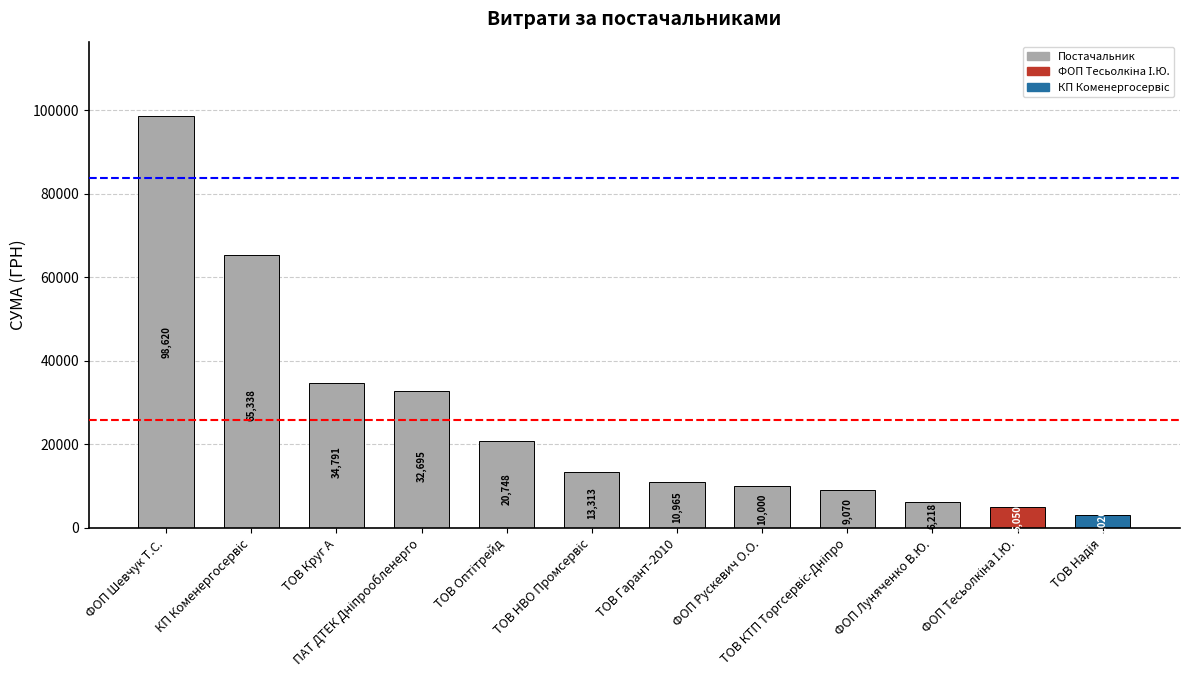

What position from the left is ФОП Рускевич О.О.?

8